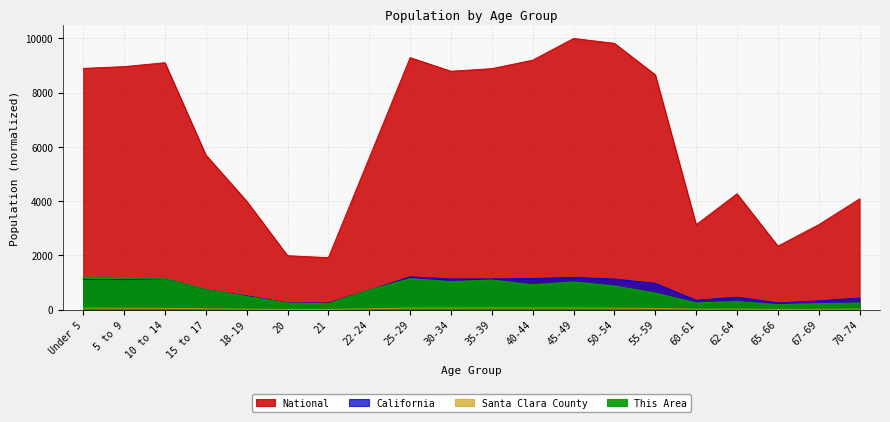

Which series has the largest total across all categories?

National